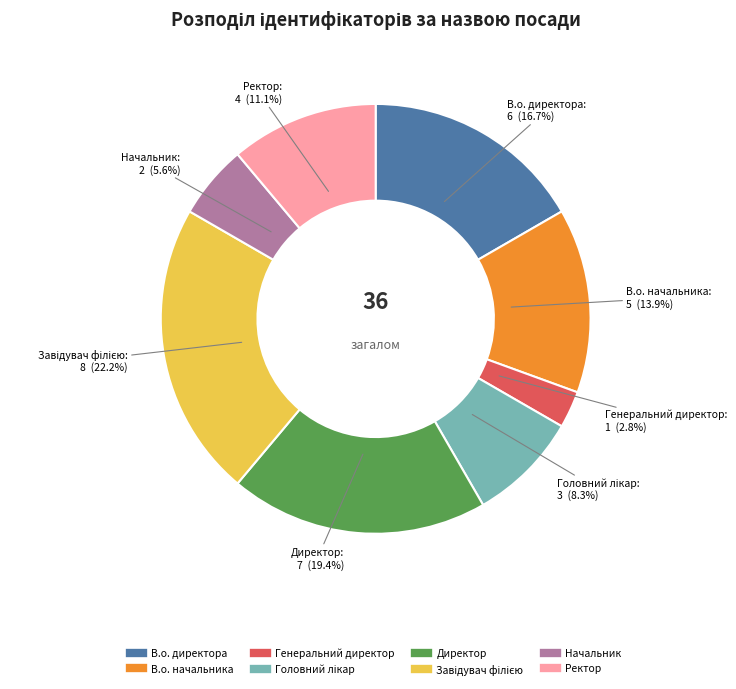

To the nearest percent, what is the difference between the largest and smallest slice percentages?

19%